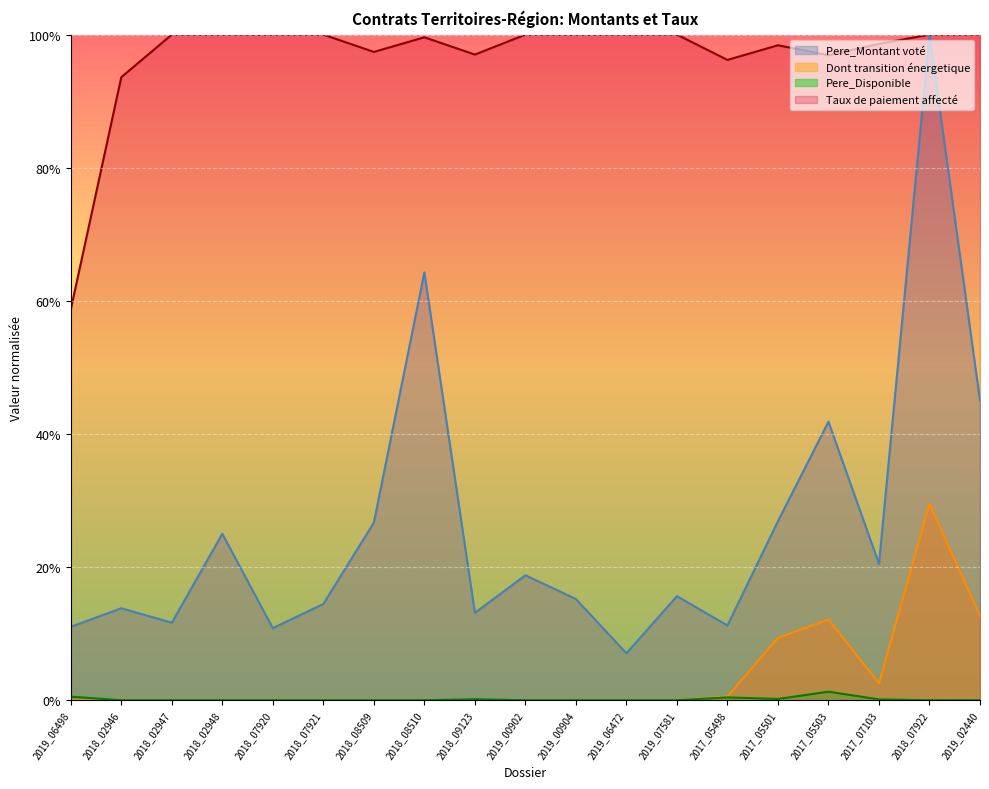

What is the highest value of the Dont transition énergetique series?

0.3